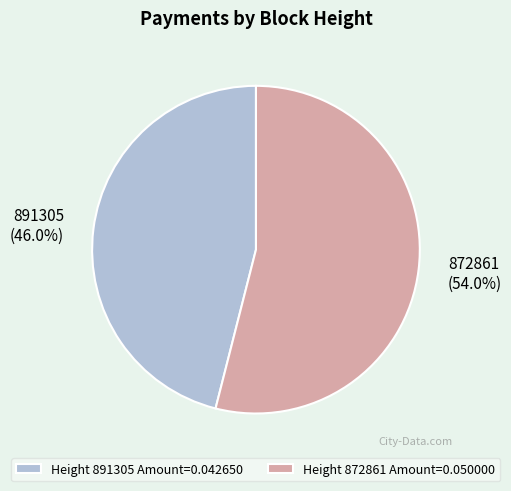

To the nearest percent, what is the difference between the largest and smallest slice percentages?

8%